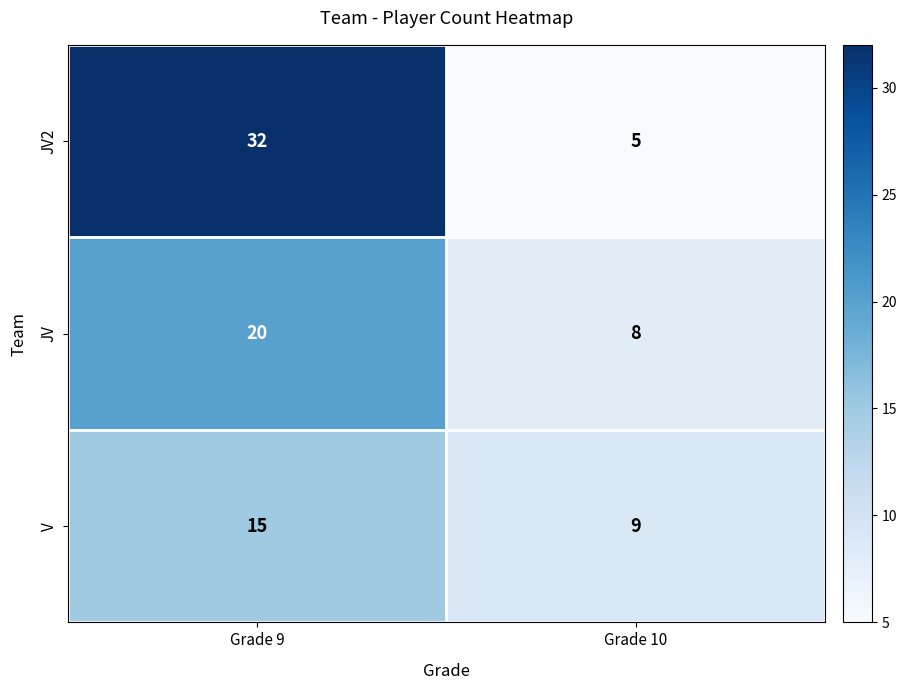

The JV series shows 9 at Grade 9. True or false?

False